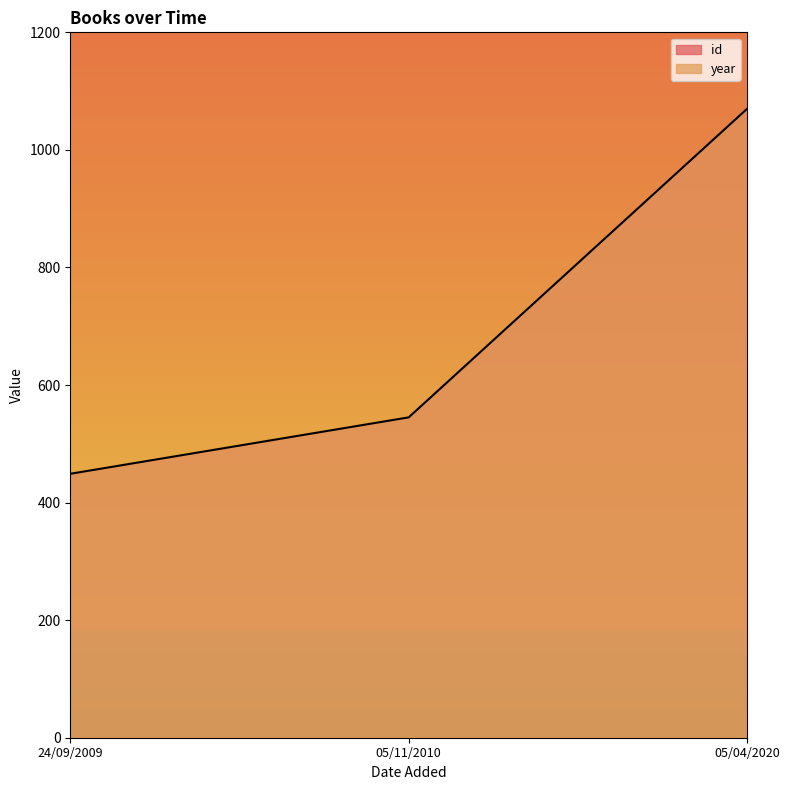

Is it true that id equals 449 at 24/09/2009?

True